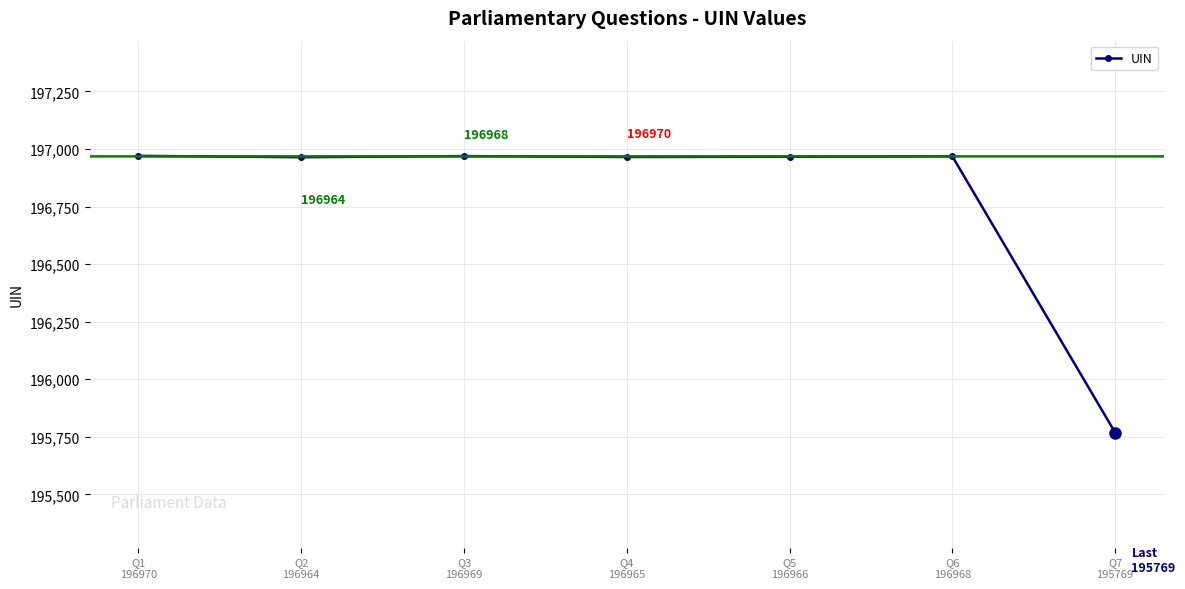

What is the maximum value shown in the chart?

196970